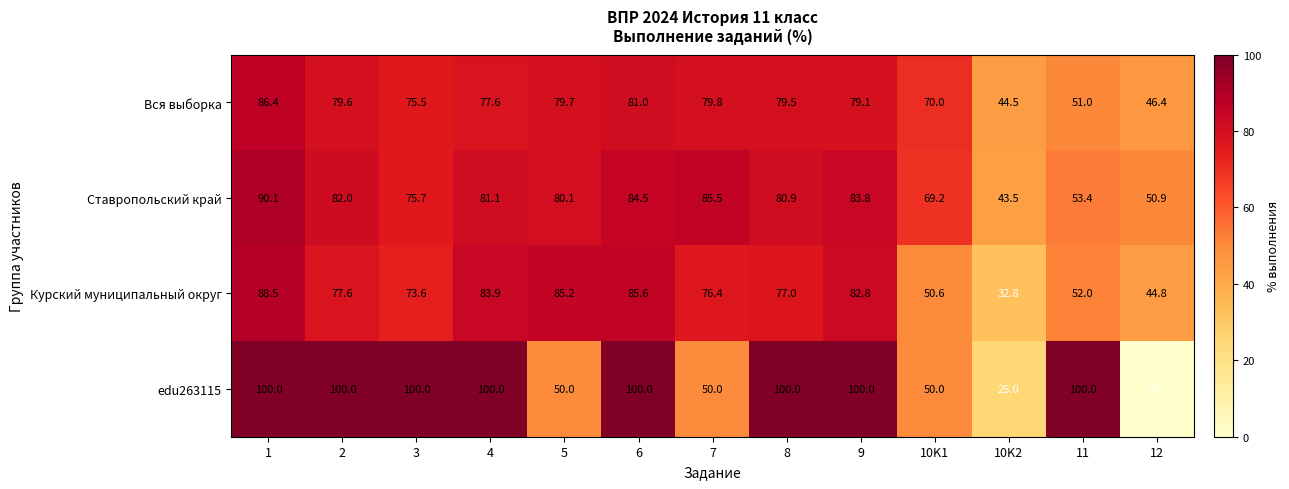

What value does the Ставропольский край series have at 2?

82.0